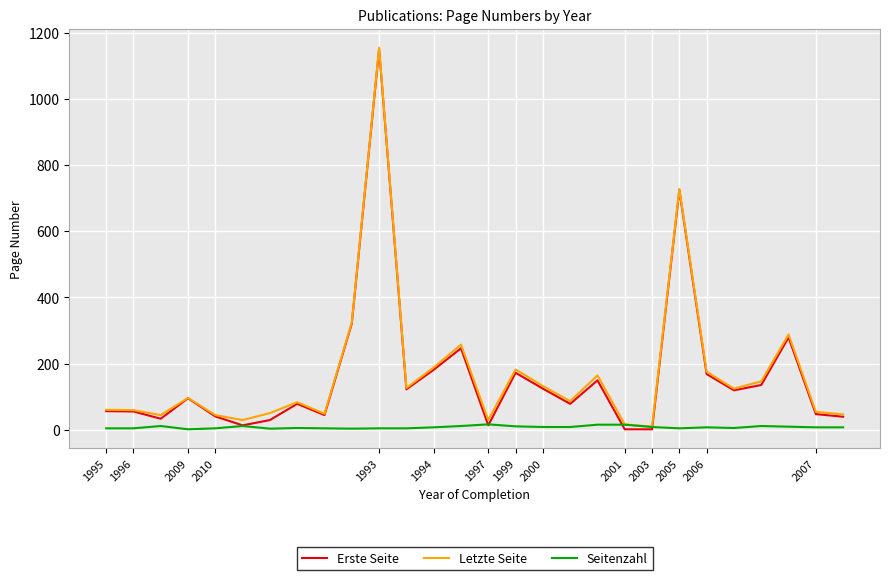

Is this an area chart (filled region under the line)?

No